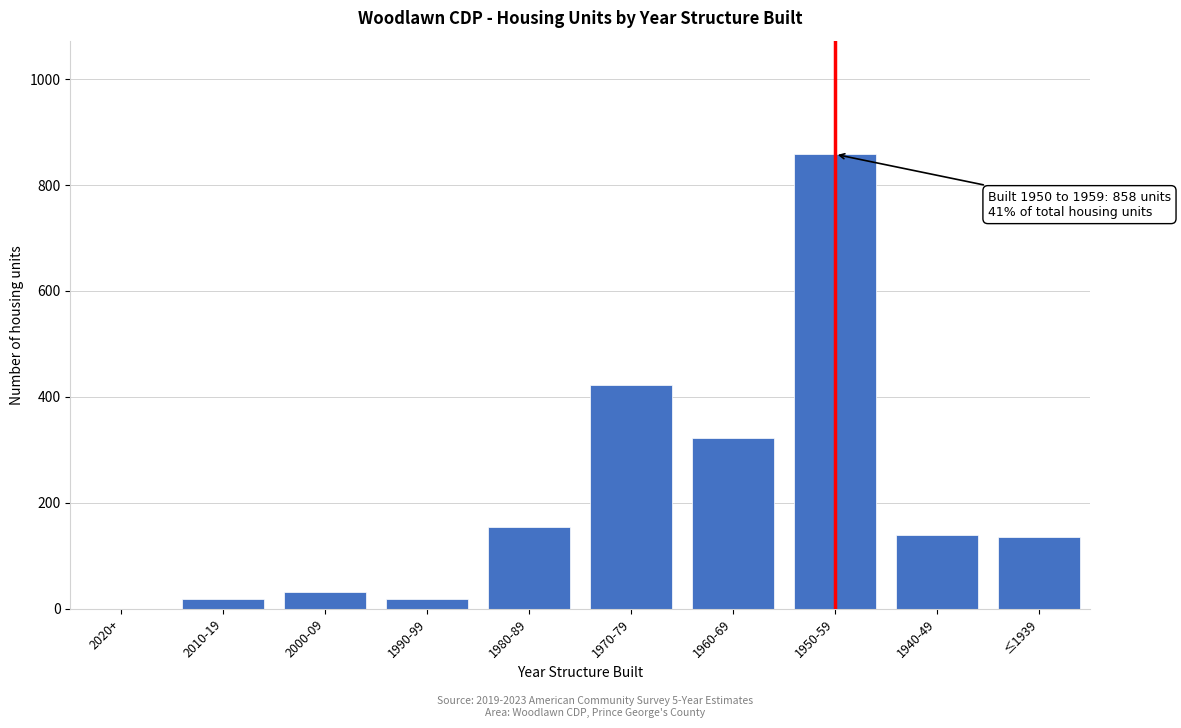

What is the change in value from 2000-09 to 1980-89?

+123